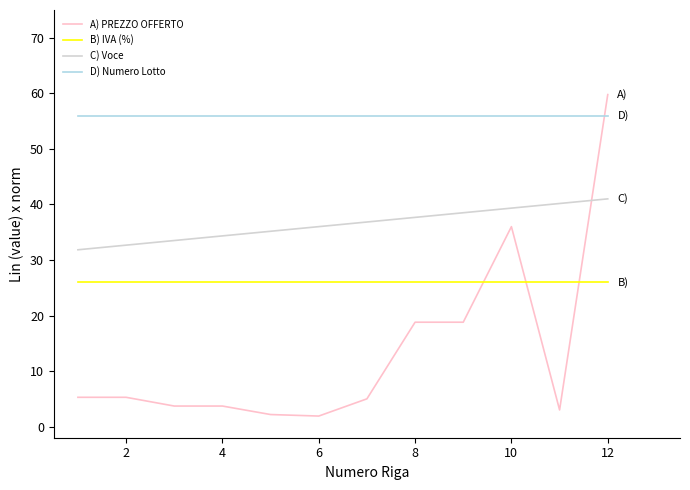

Which series has the widest spread of values?

A) PREZZO OFFERTO